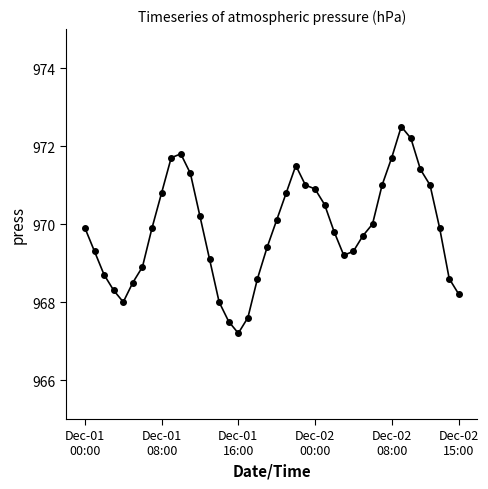

What is the greatest value displayed?

972.5